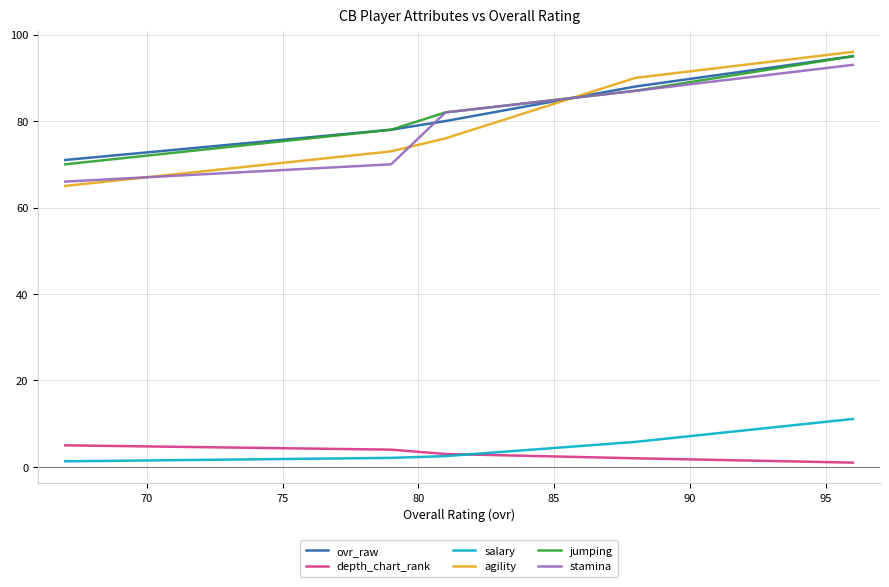

Count the number of categories in the chart.

5